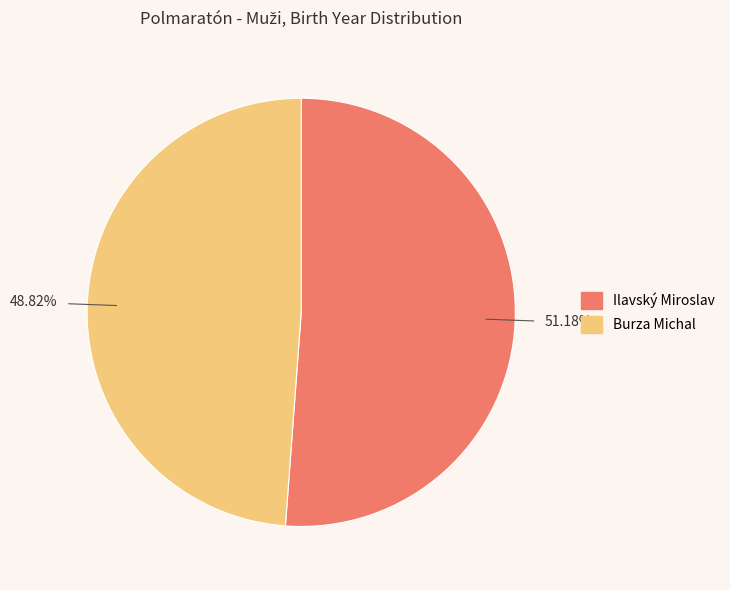

What is the change in value from Ilavský Miroslav to Burza Michal?

-4